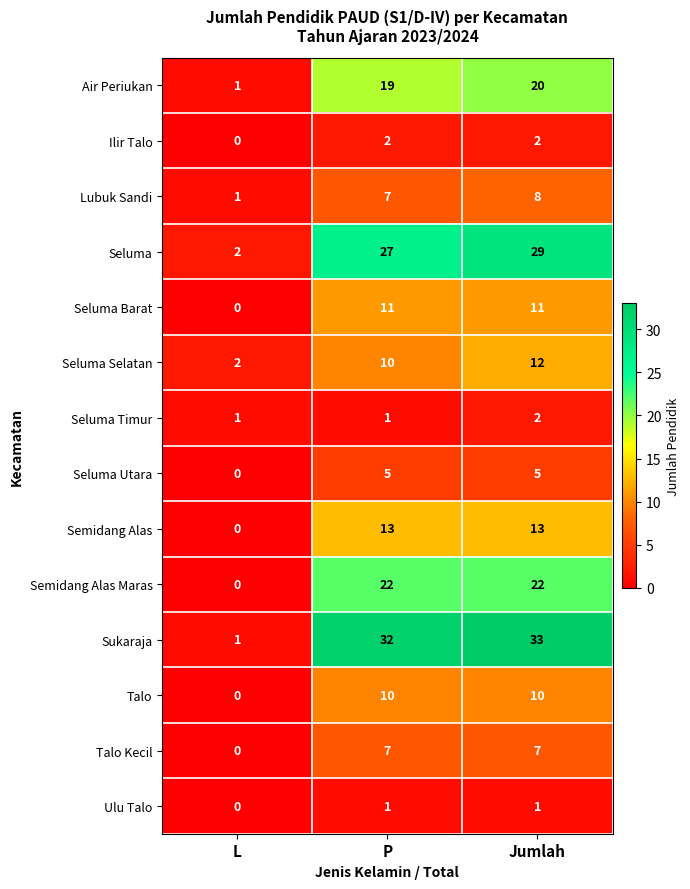

What is the difference between the maximum and minimum values in the Seluma series?

27